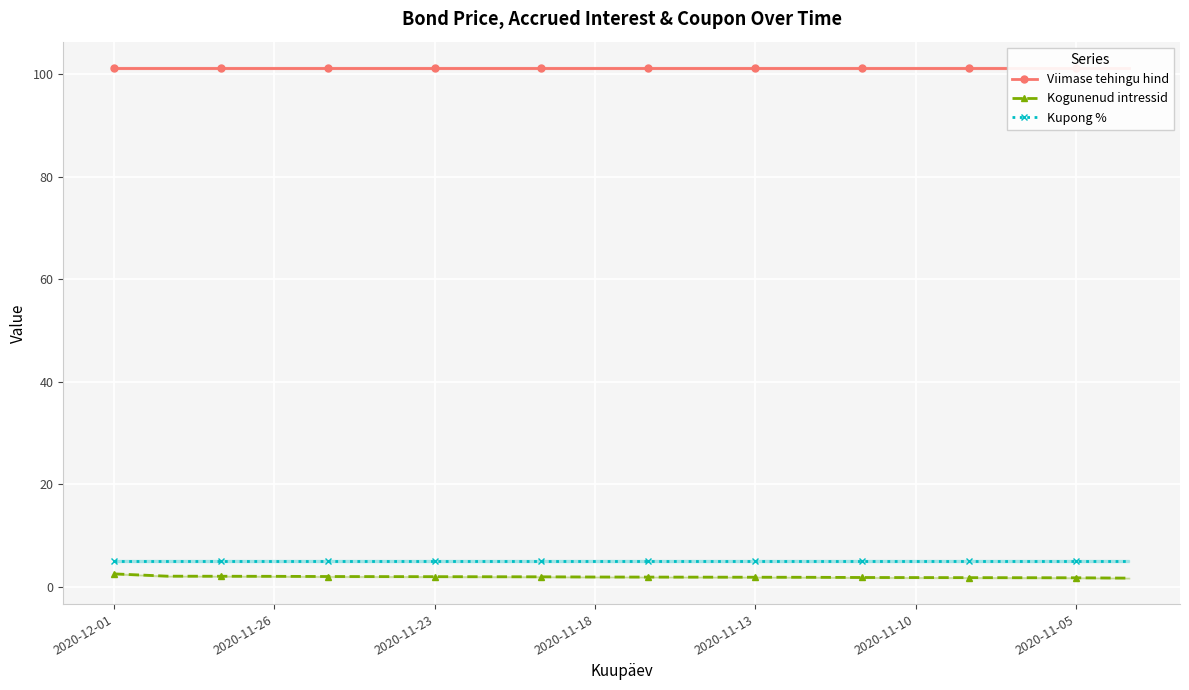

True or false: Kupong % and Kogunenud intressid cross at least once.

False